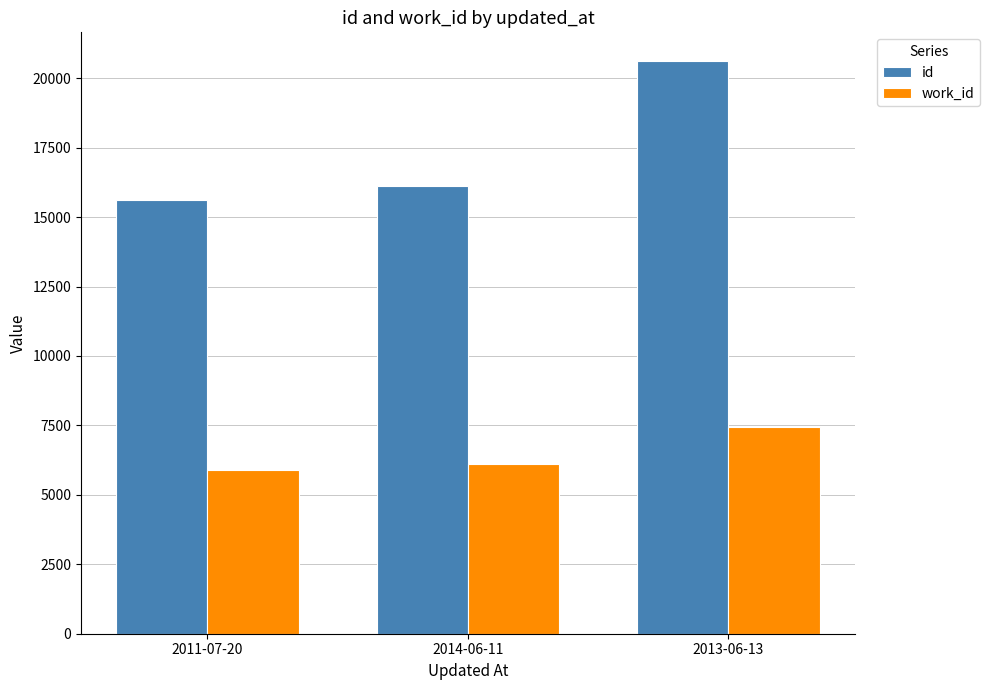

Reading right to left, what are all the values shown in this chart?

id: 2013-06-13=20622	2014-06-11=16135	2011-07-20=15628
work_id: 2013-06-13=7431	2014-06-11=6104	2011-07-20=5885